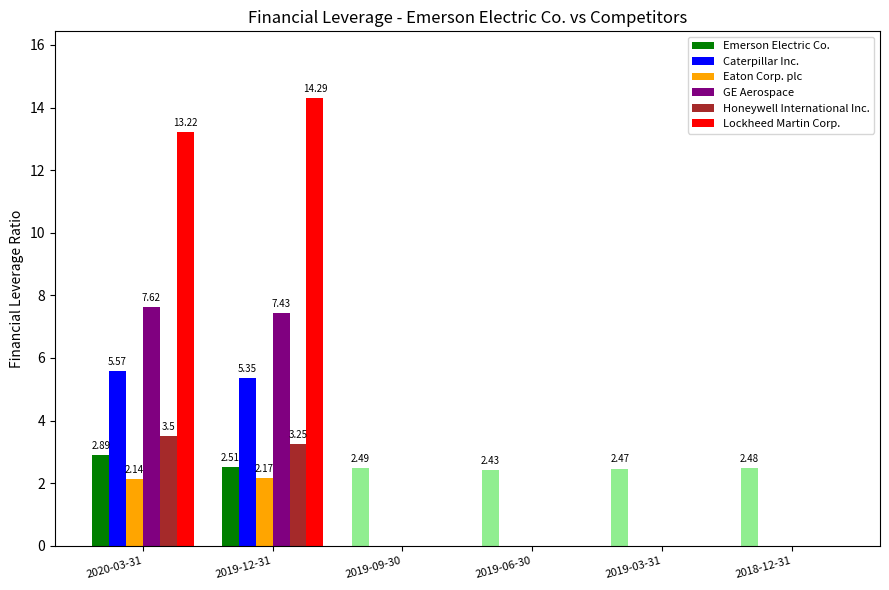

What is the maximum value shown in the chart?

14.3